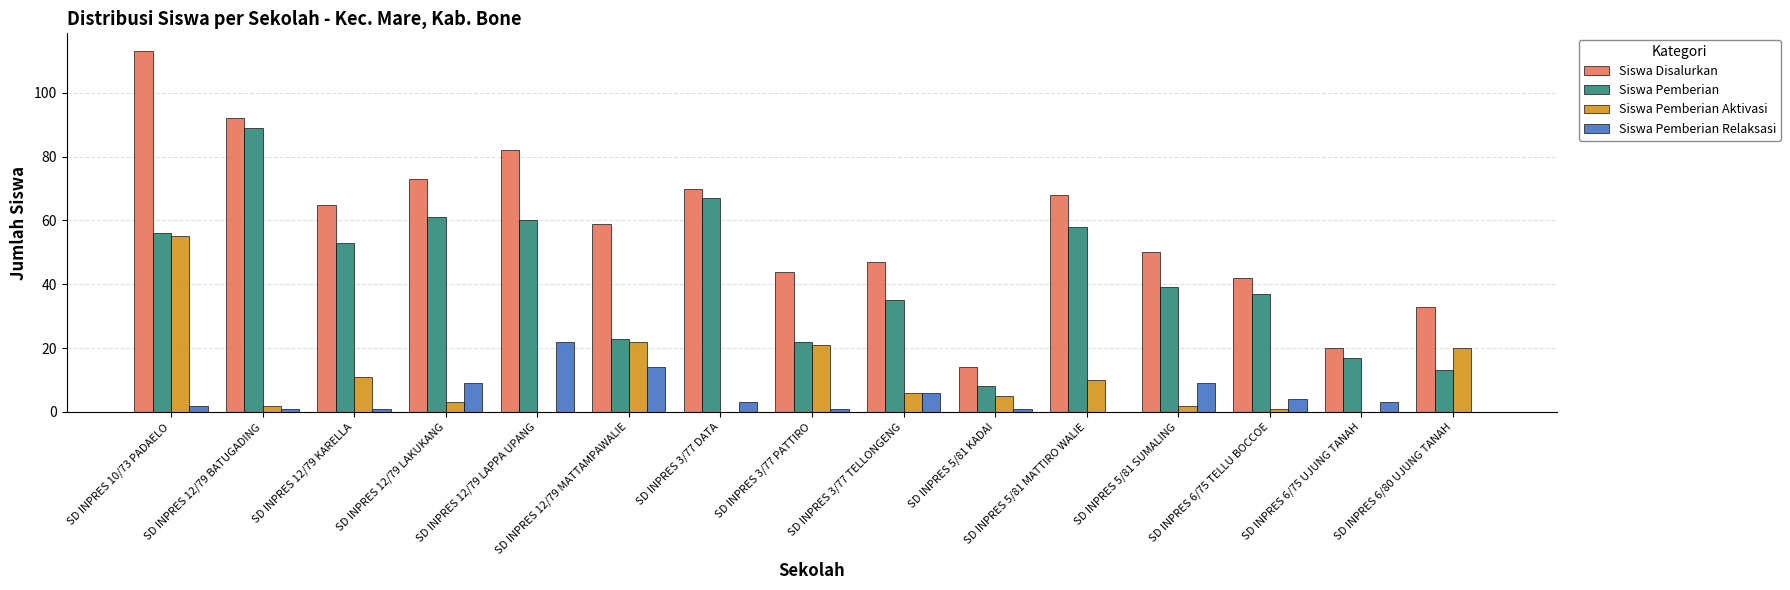

Which series has the widest spread of values?

Siswa Disalurkan